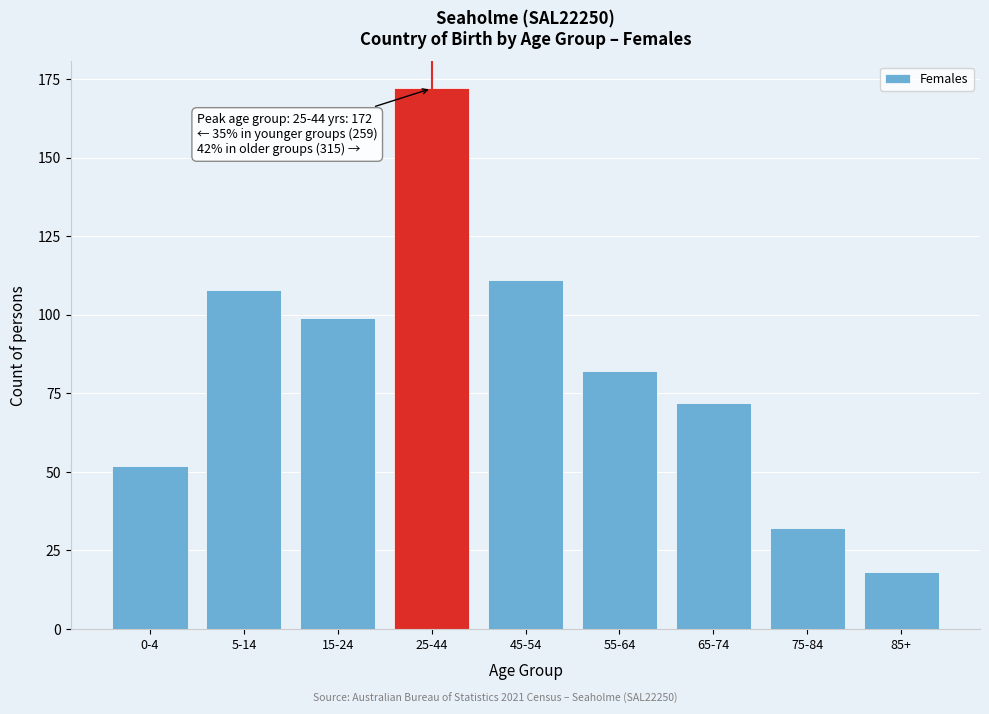

Reading left to right, what are all the values shown in this chart?

0-4=52	5-14=108	15-24=99	25-44=172	45-54=111	55-64=82	65-74=72	75-84=32	85+=18